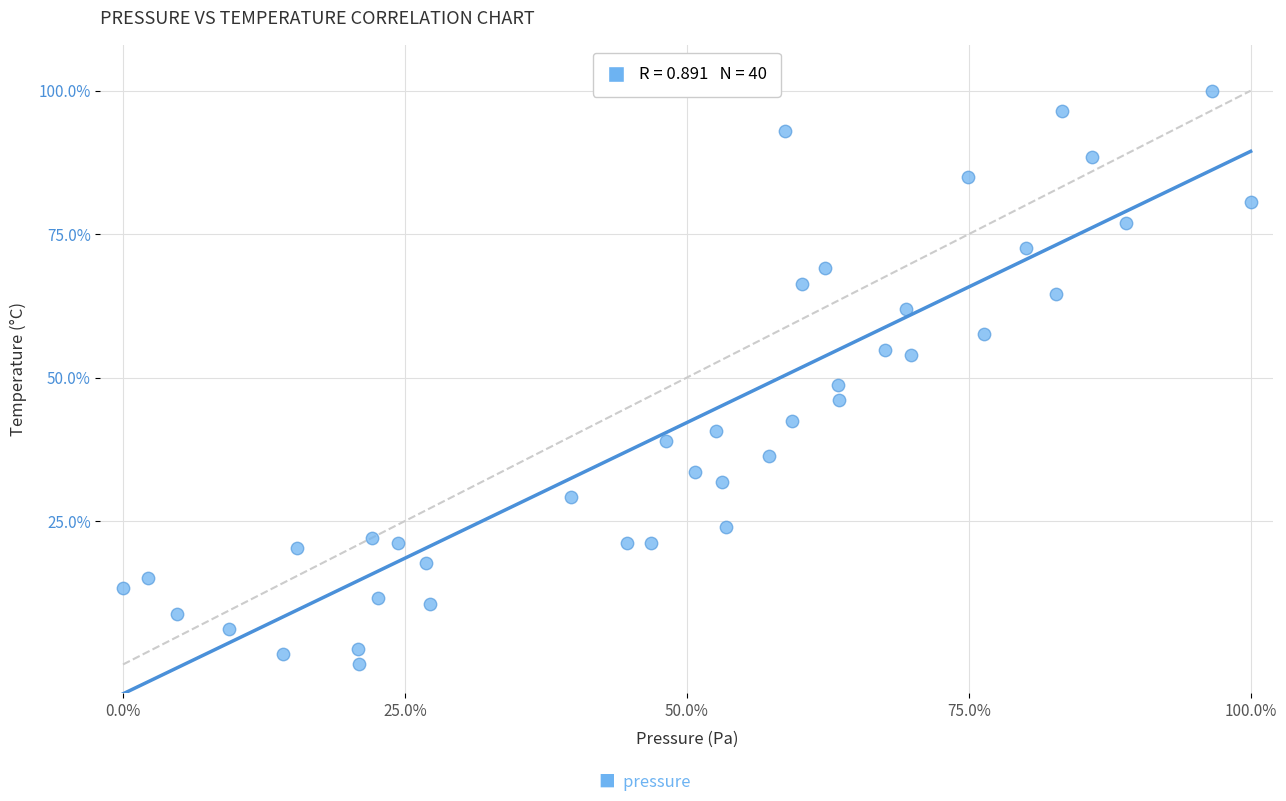

What is the range of Y values (max minus min)?

100.0